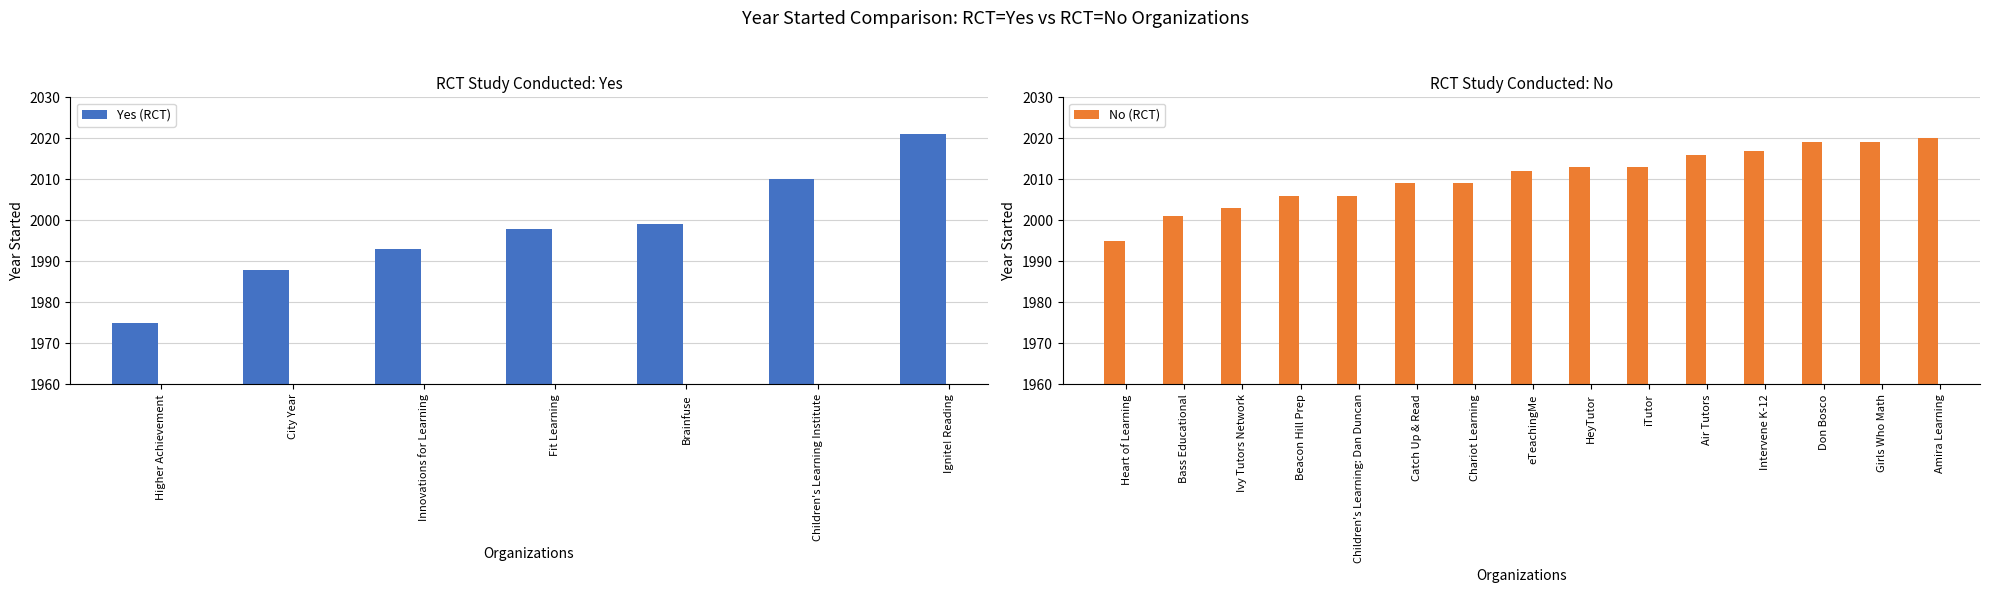

What is the difference between the maximum and minimum values in the Yes (RCT) series?

46